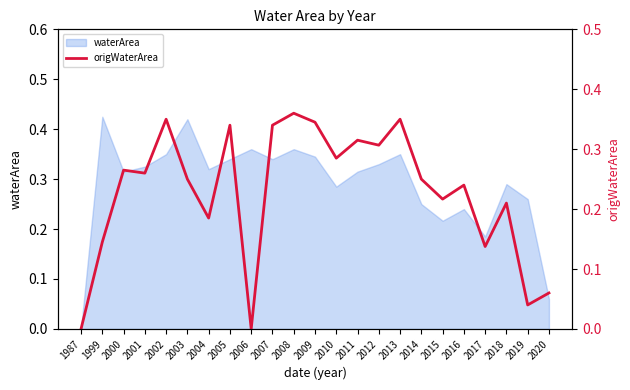

The chart shows a value of 0.1 at 2002. True or false?

False